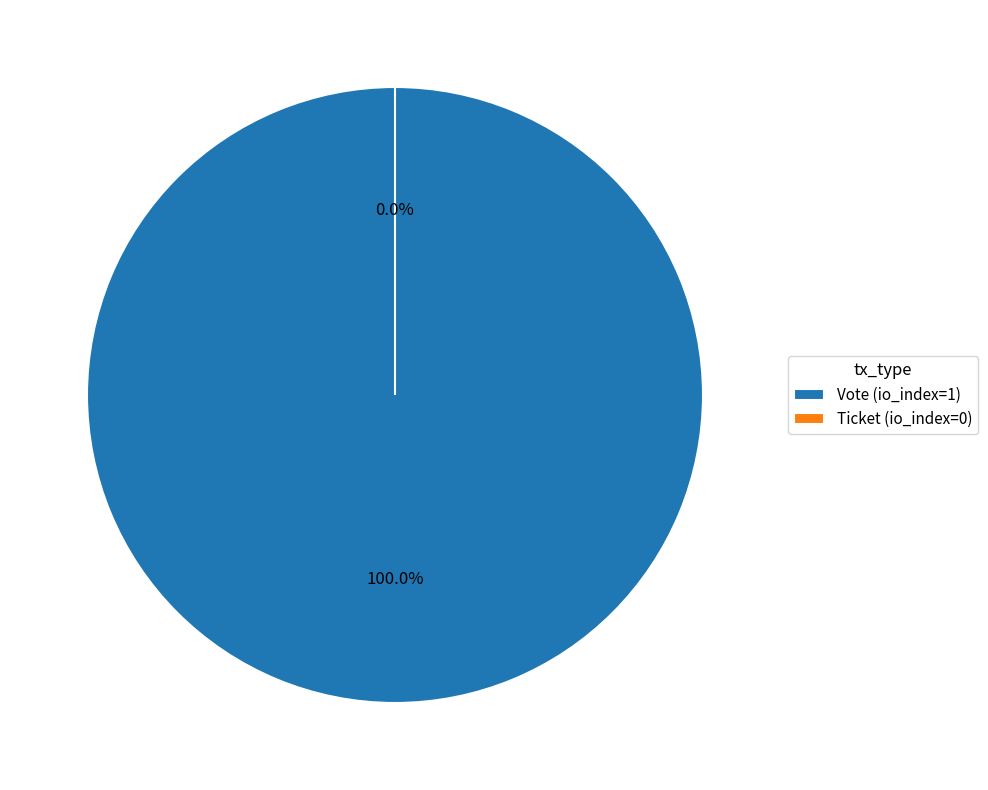

Which slice represents more than half of the pie?

Vote (io_index=1)